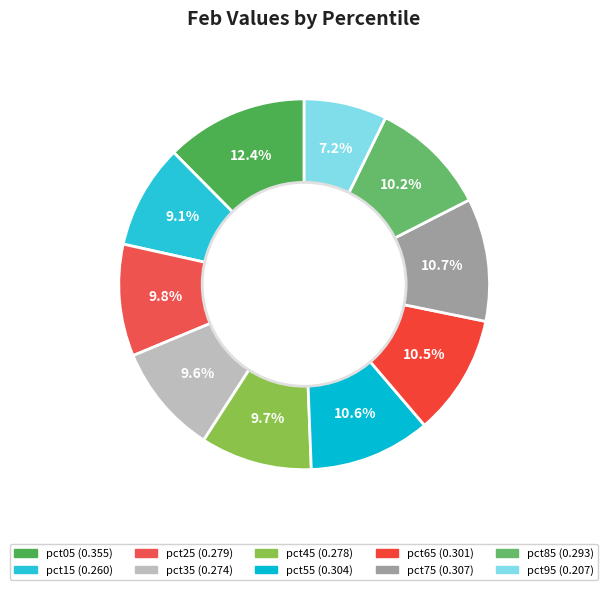

Do pct05 and pct65 together represent more than half of the pie?

No